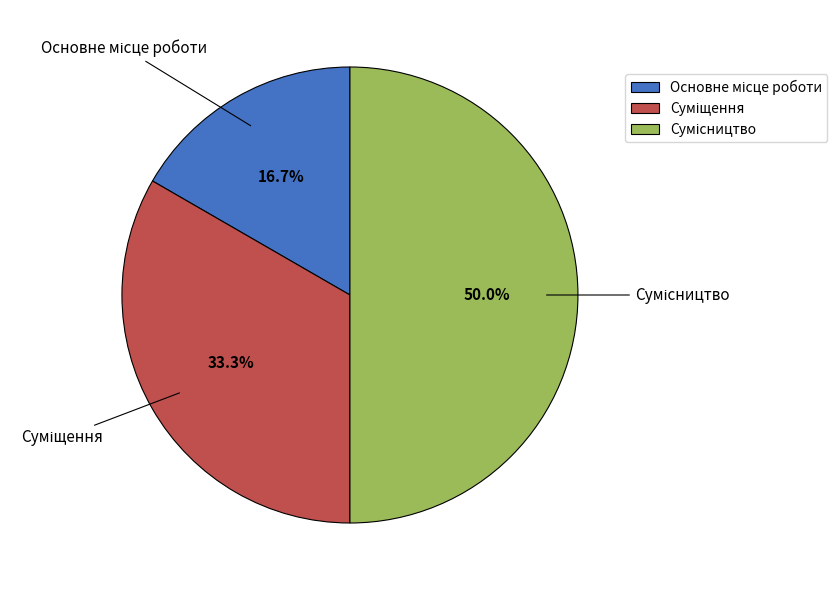

To the nearest percent, what is the average slice percentage?

33%